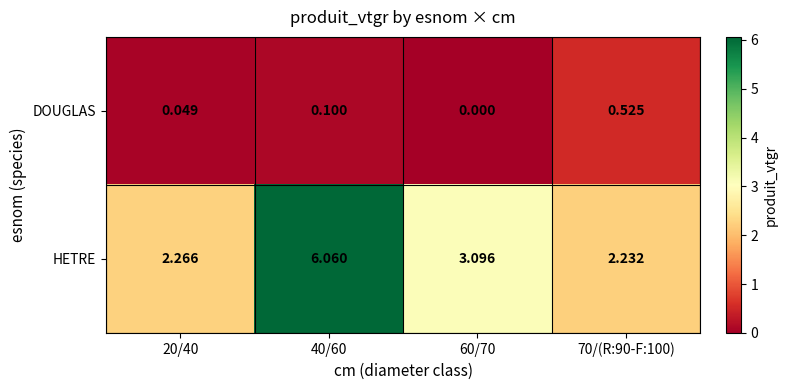

Rank the series by their maximum value, from lowest to highest.

DOUGLAS, HETRE